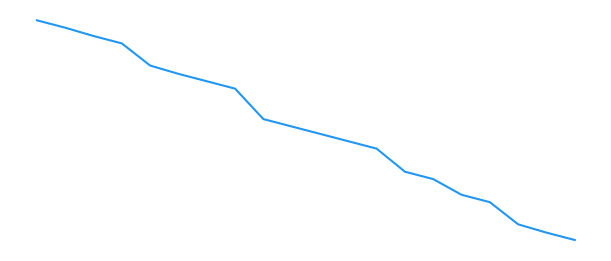

At which category does the chart reach its minimum across all series?

19